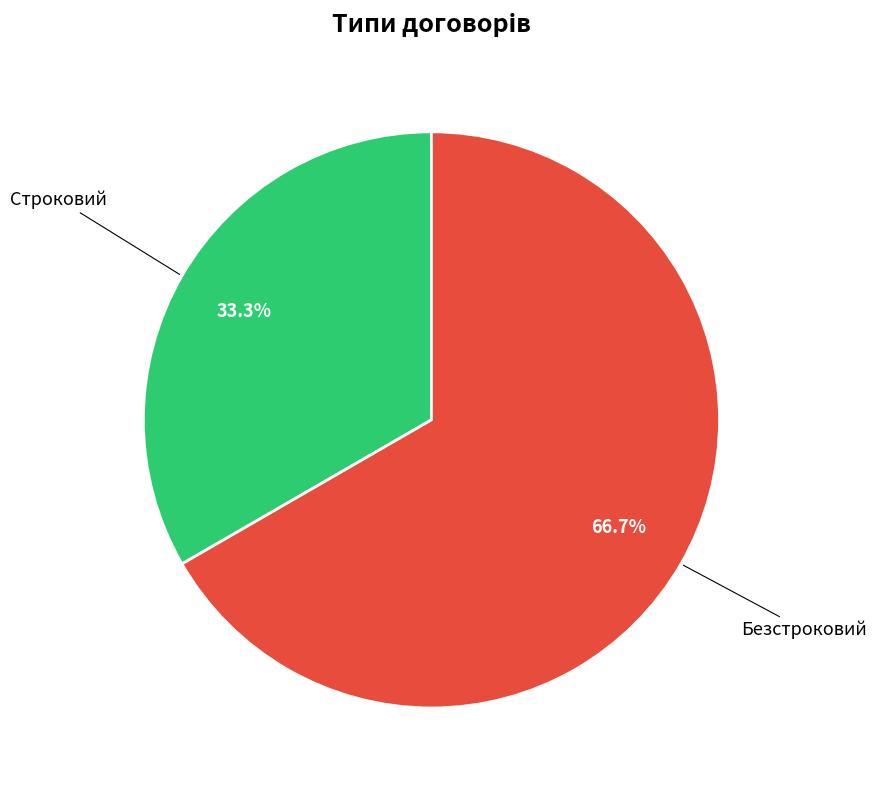

Does any single category account for the majority?

Yes